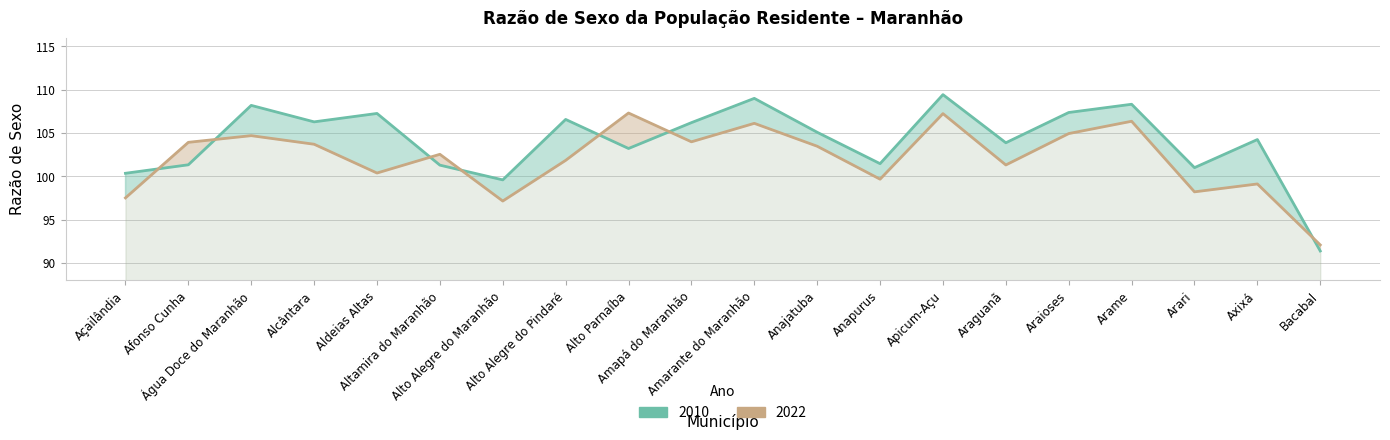

How many categories are shown in the chart?

20